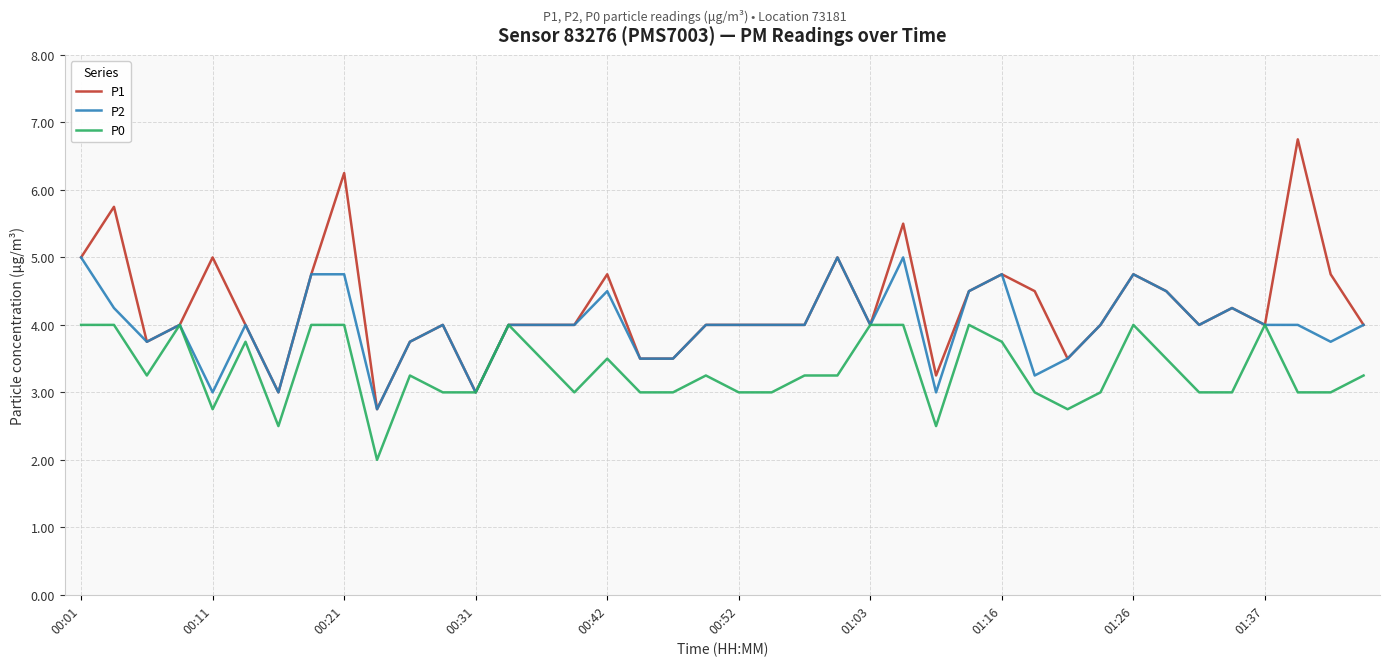

Rank the series by their maximum value, from lowest to highest.

P0, P2, P1